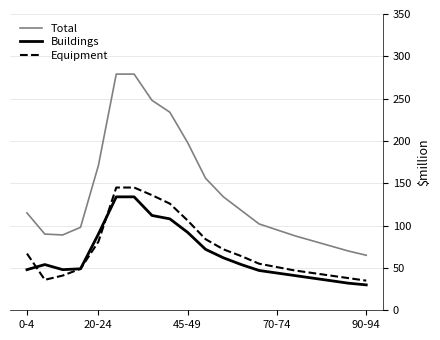

What is the lowest value of the Equipment series?

35